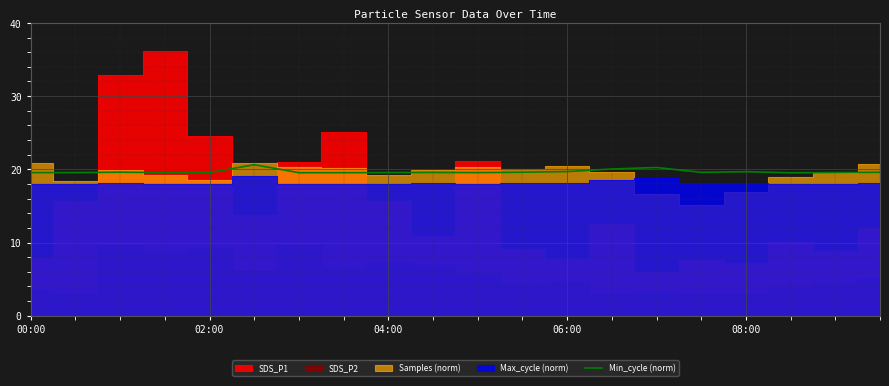

Reading left to right, what are all the values shown in this chart?

19.5	19.6	19.6	19.6	19.6	20.6	19.5	19.5	19.6	19.6	19.6	19.6	19.7	20.0	20.2	19.6	19.7	19.5	19.6	19.6